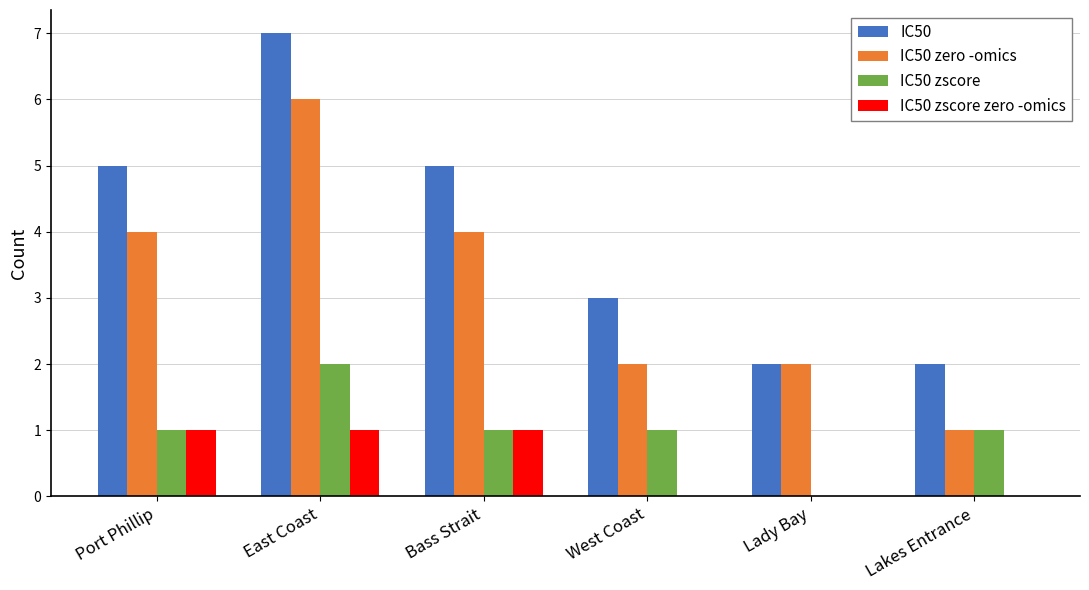

What is the sum of all IC50 zero -omics values?

19